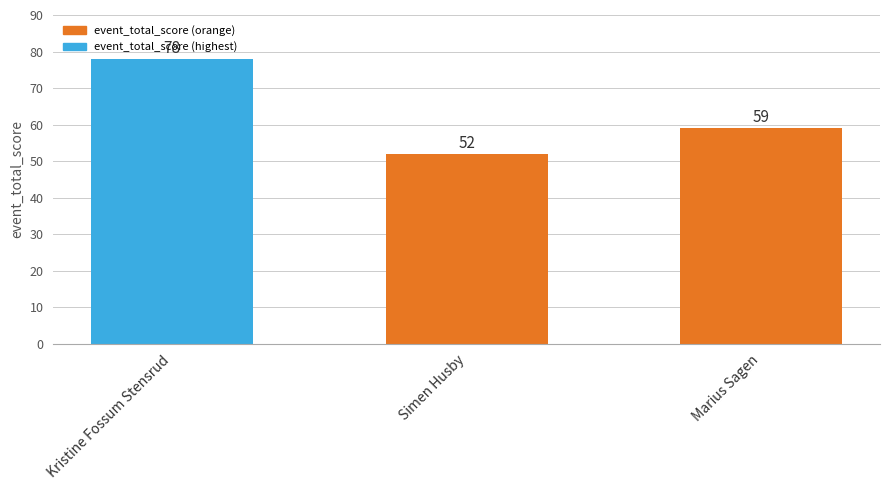

What is the minimum value shown in the chart?

52